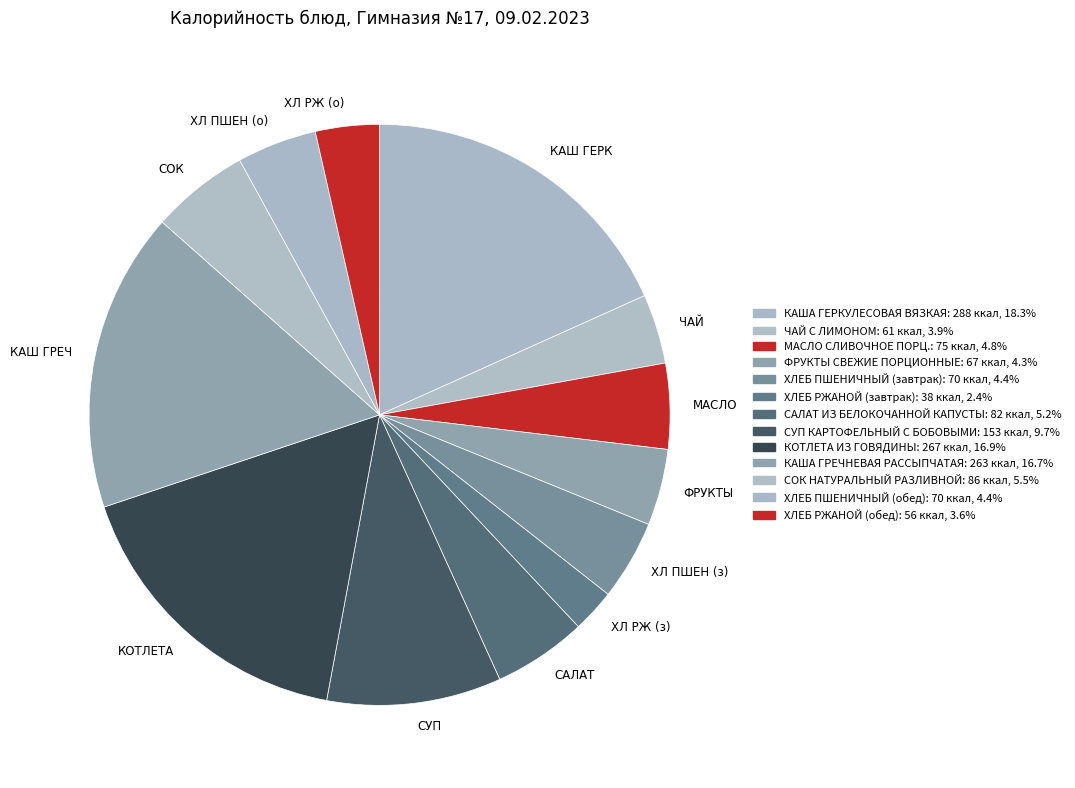

Is there any slice that represents more than half of the pie?

No